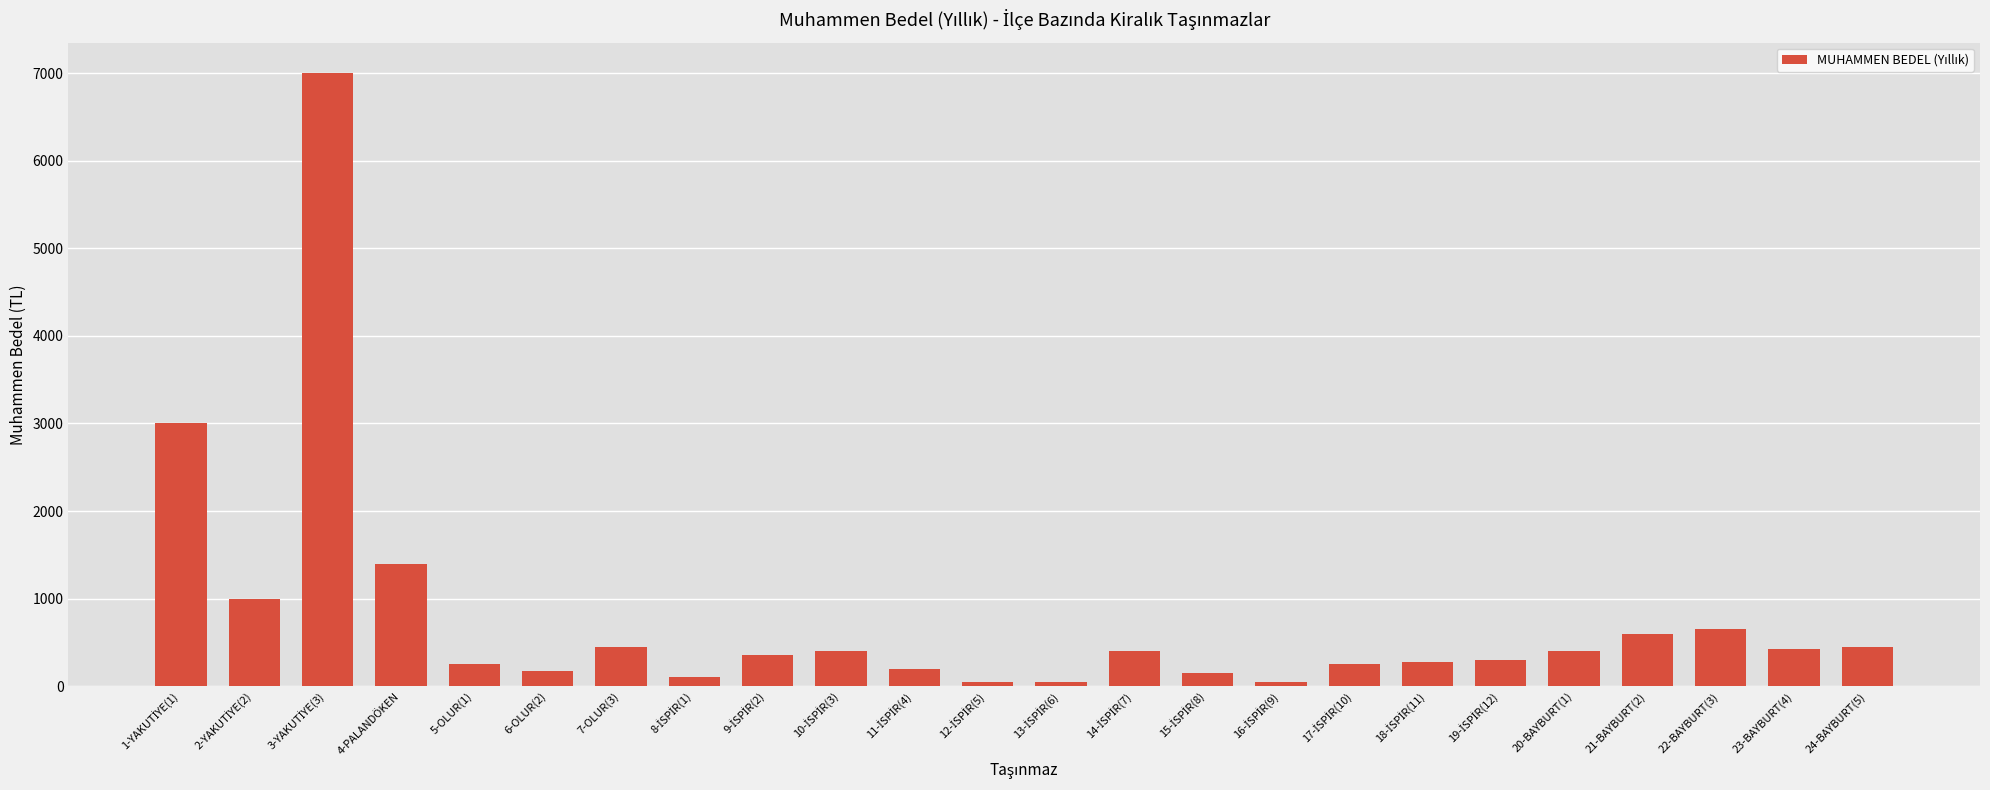

The value at 5-OLUR(1) is 250. True or false?

True